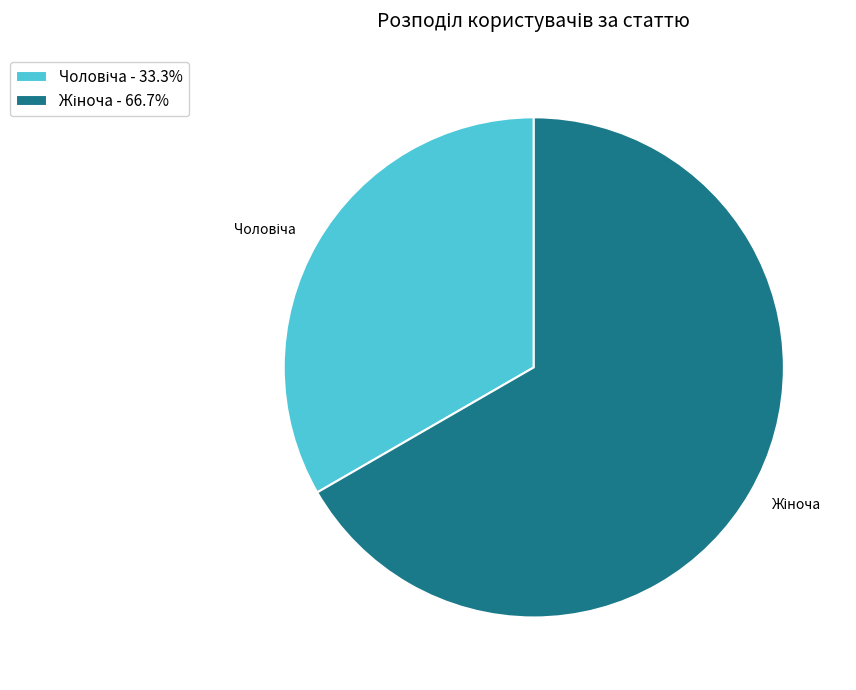

Does any single category account for the majority?

Yes